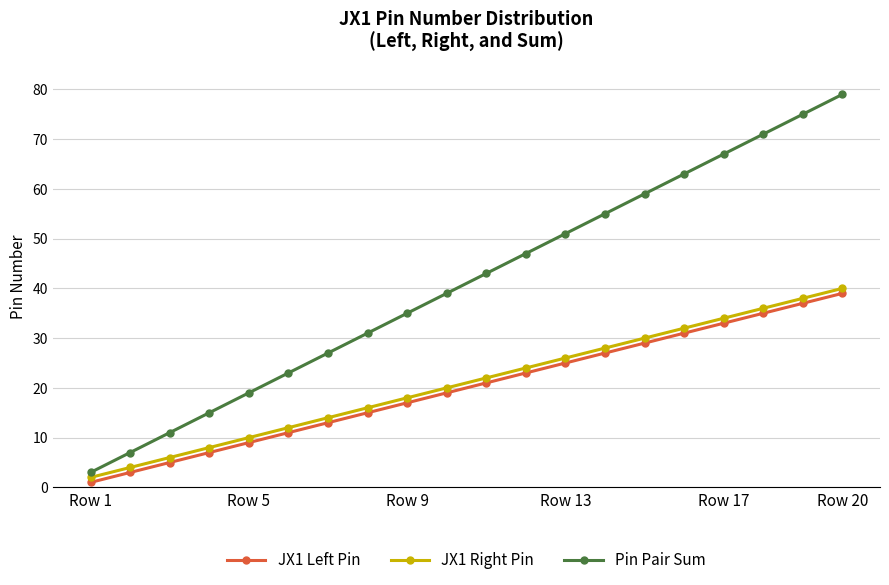

What is the greatest value displayed?

79